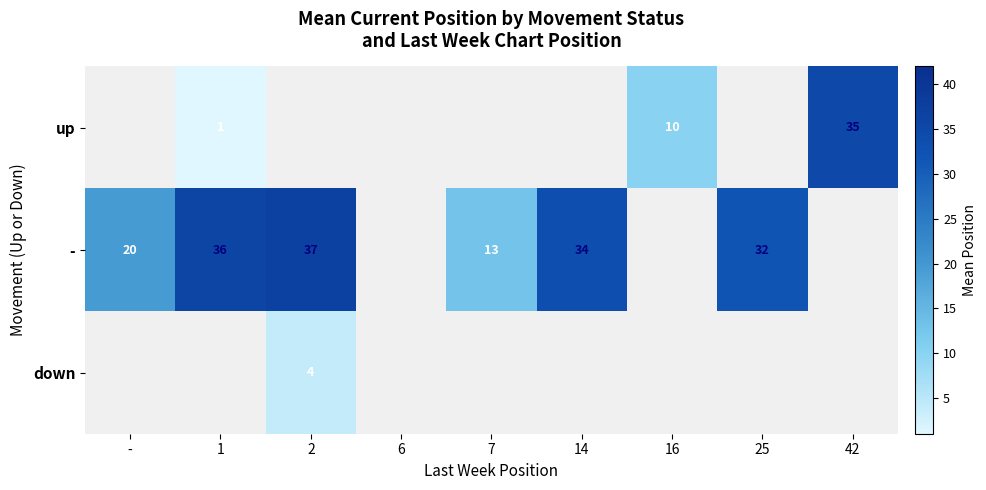

True or false: - has a value of 9 at -.

False